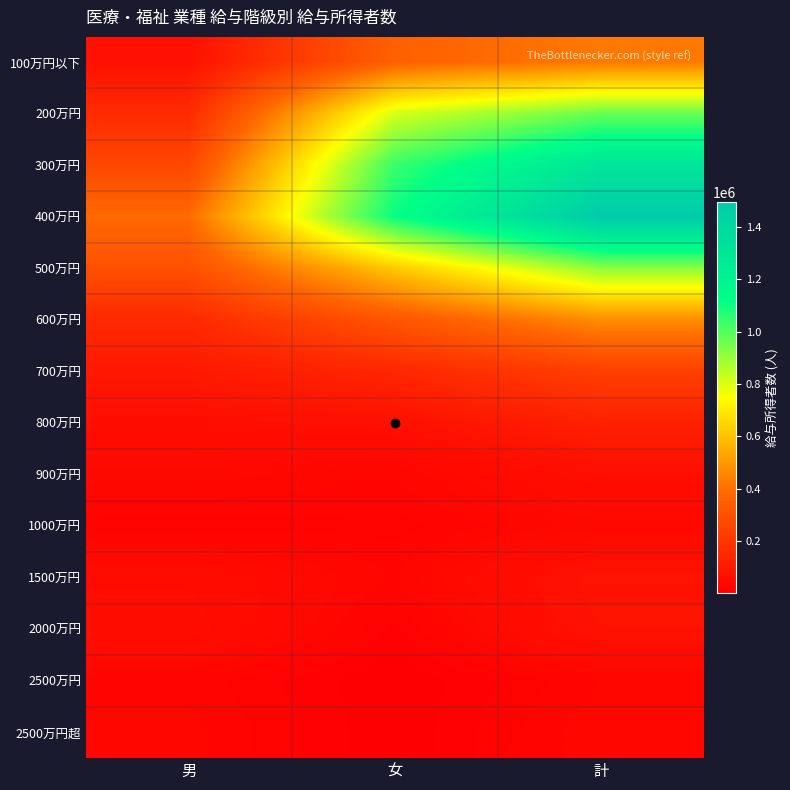

At 女, list the series in order from largest to smallest.

400万円, 300万円, 200万円, 500万円, 100万円以下, 600万円, 700万円, 800万円, 900万円, 1500万円, 1000万円, 2000万円, 2500万円超, 2500万円